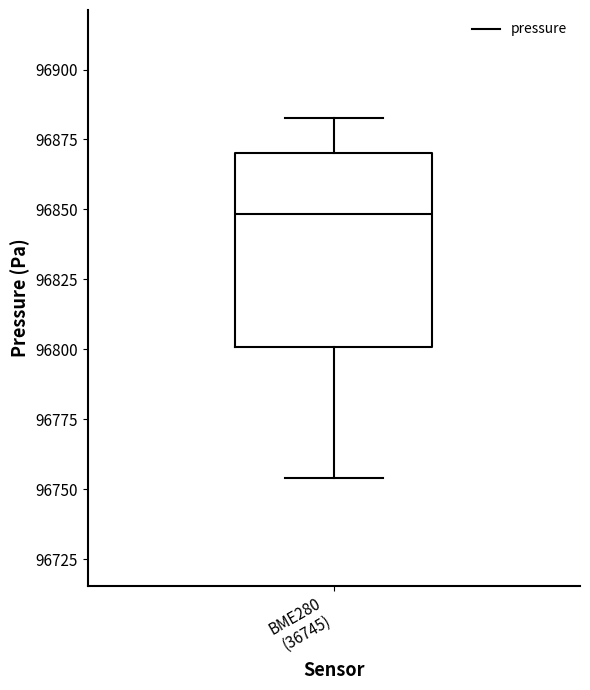

Where does the lower whisker of the box for BME280 (36745) end on the y-axis? The values are not printed on the chart, so give them approximately, as read against the axis.

96755